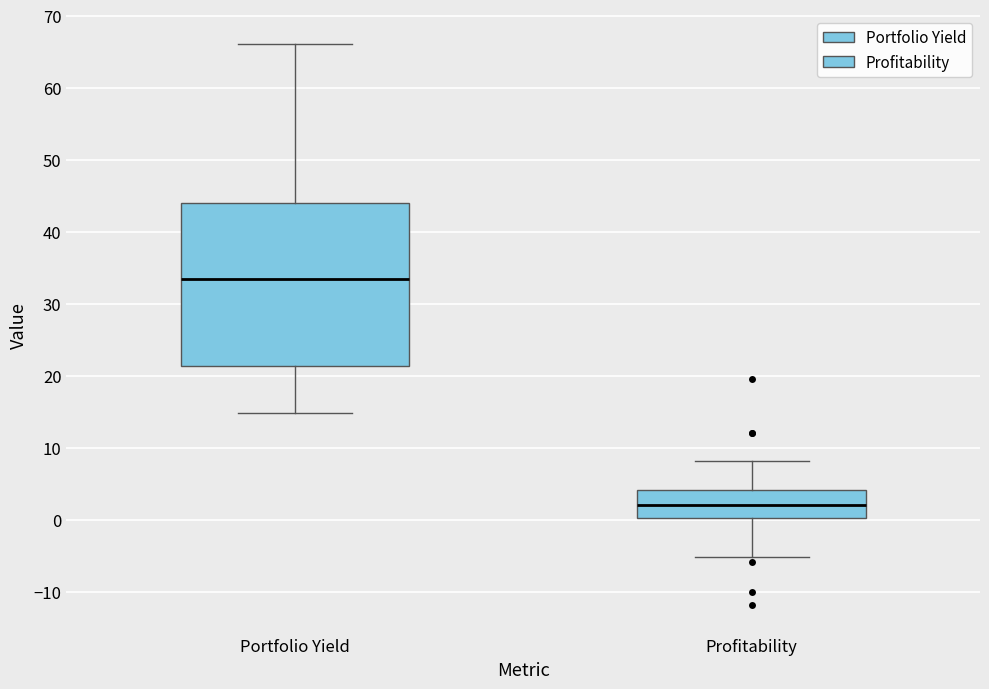

Reading left to right, transcribe this box plot: for each box, give where its median line is, the range the box spans, and where its two whiskers end, as read against the y-axis. The values are not printed on the chart, so give them approximately, as read against the axis.

Portfolio Yield: median 33, box 21 to 44, whiskers 15 to 66
Profitability: median 2, box 0 to 4, whiskers -5 to 8